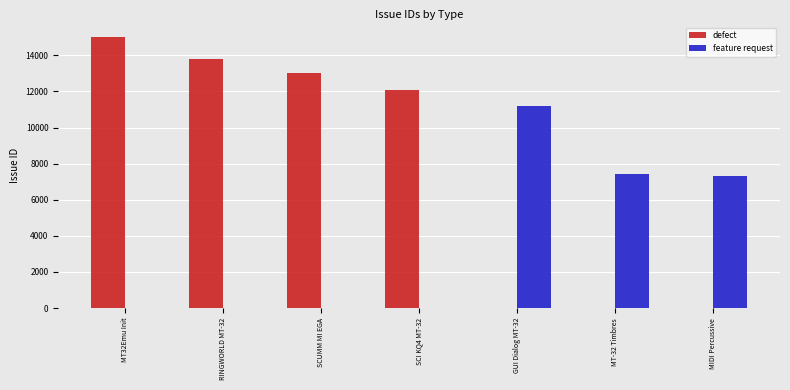

How many categories are shown in the chart?

7